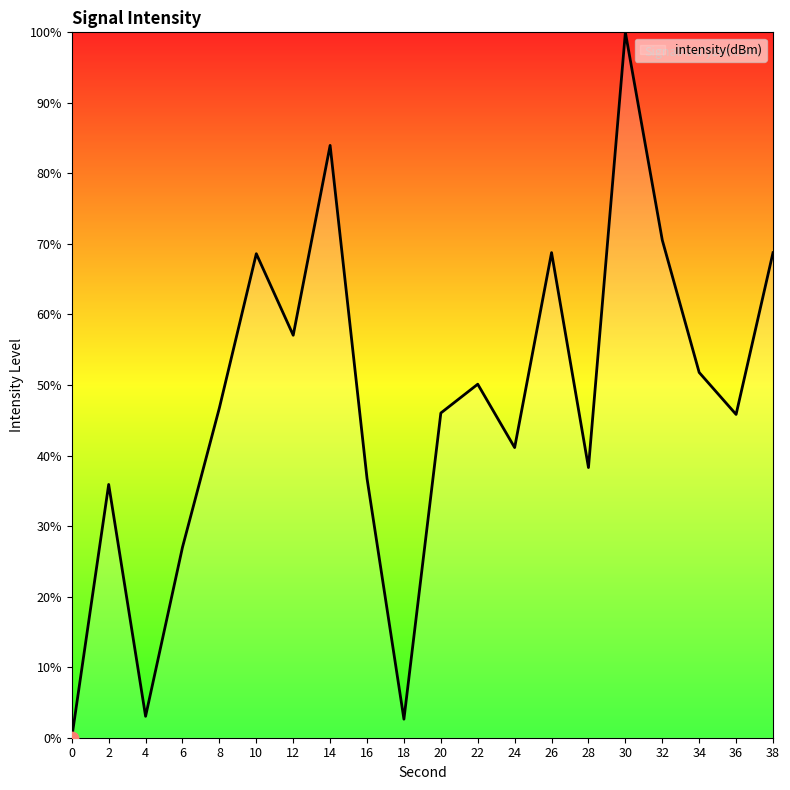

What is the ratio of the value at 12 to the value at 20?

1.2